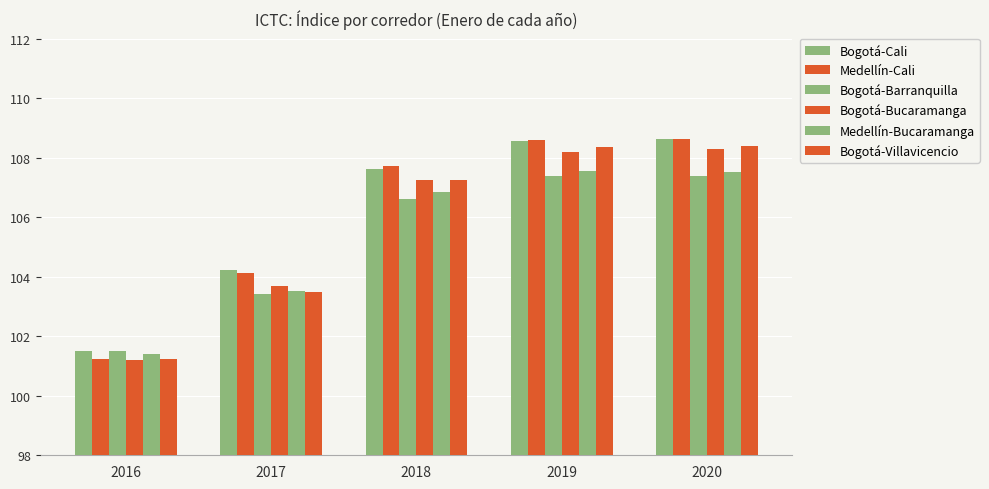

What is the average value of the Bogotá-Barranquilla series?

105.3